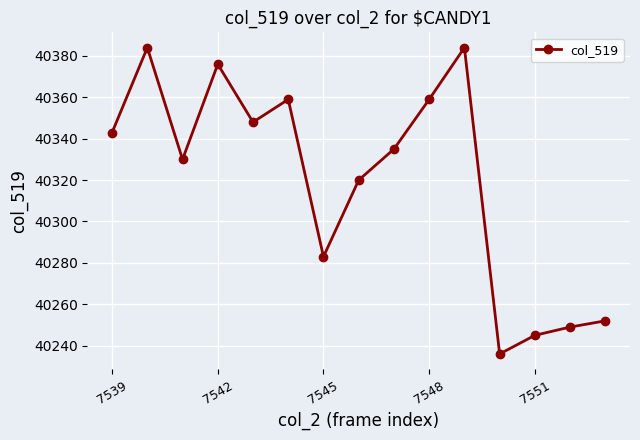

True or false: there are more than 2 points higher than both neighbors.

True